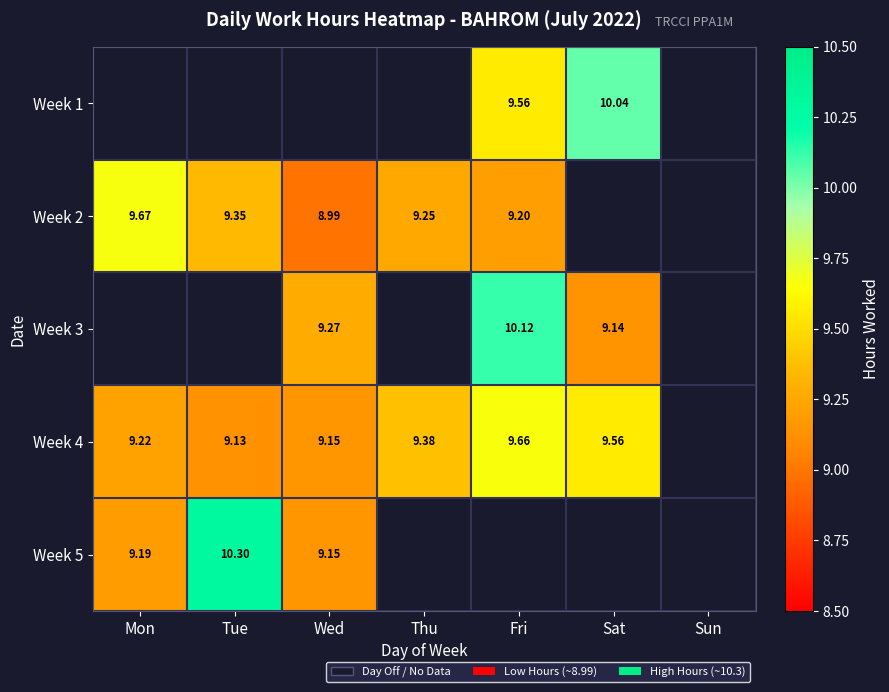

At which label does Week 2 reach its minimum?

Wed